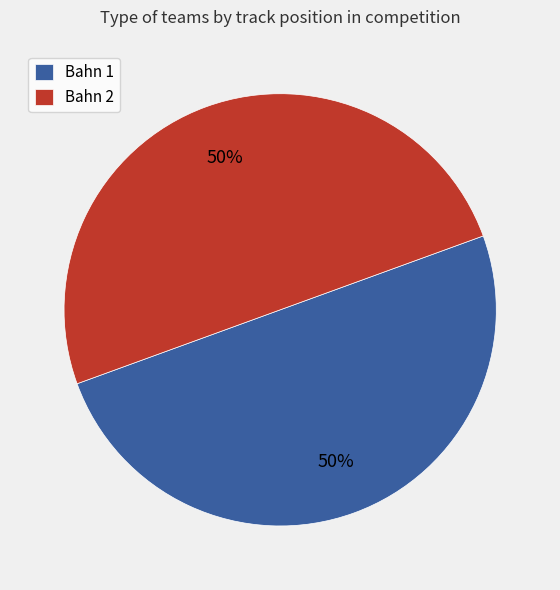

To the nearest percent, what is the difference between the largest and smallest slice percentages?

0%